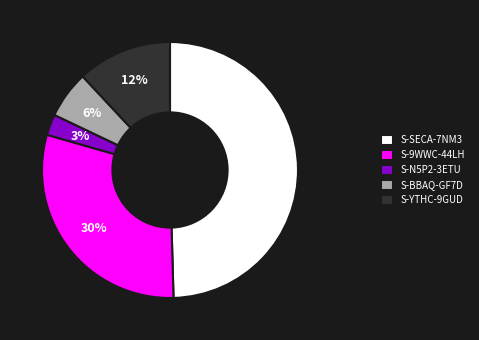

Is S-9WWC-44LH the majority of the pie?

No